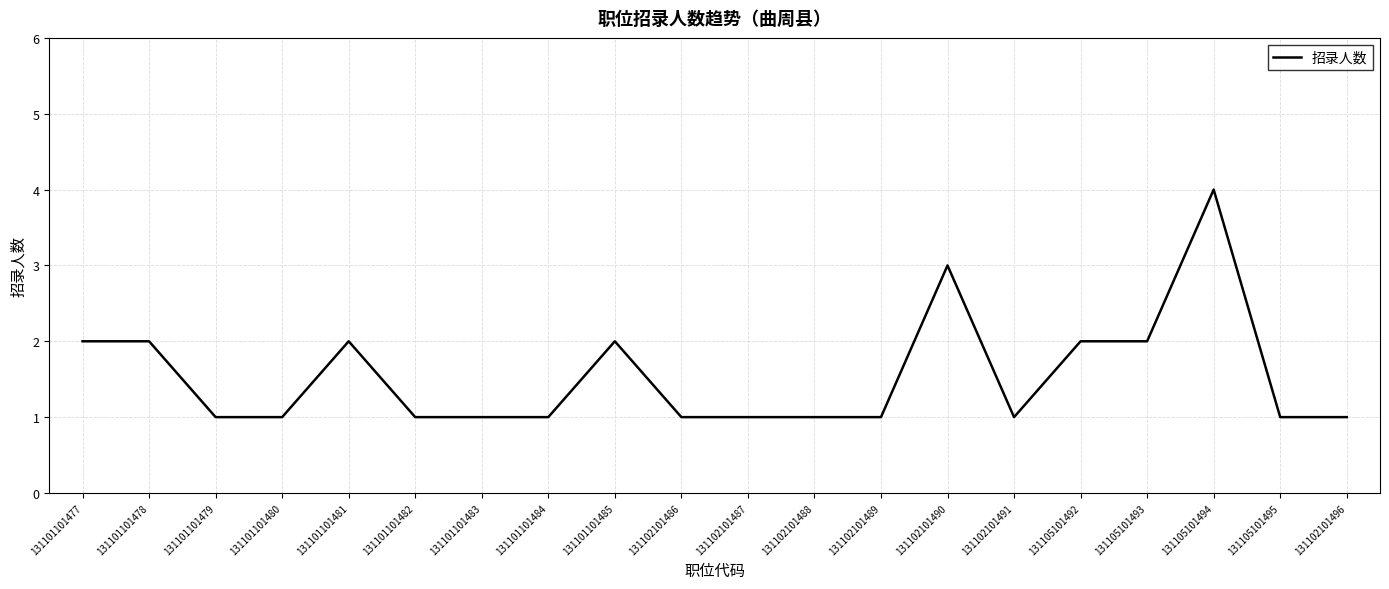

What position from the right is 131102101487?

10